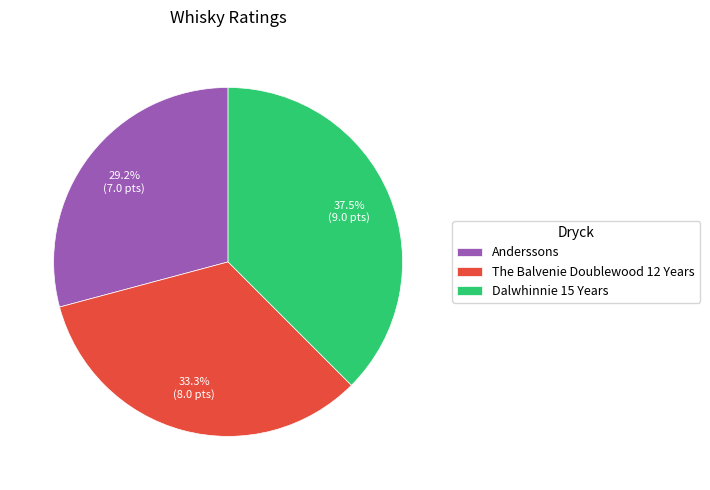

What portion of the pie excludes The Balvenie Doublewood 12 Years?

66.7%